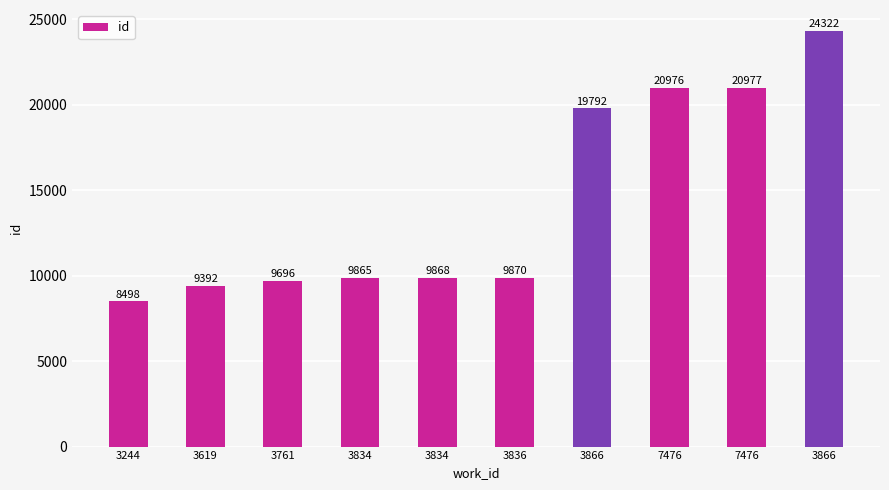

At which category does the chart reach its minimum across all series?

3244